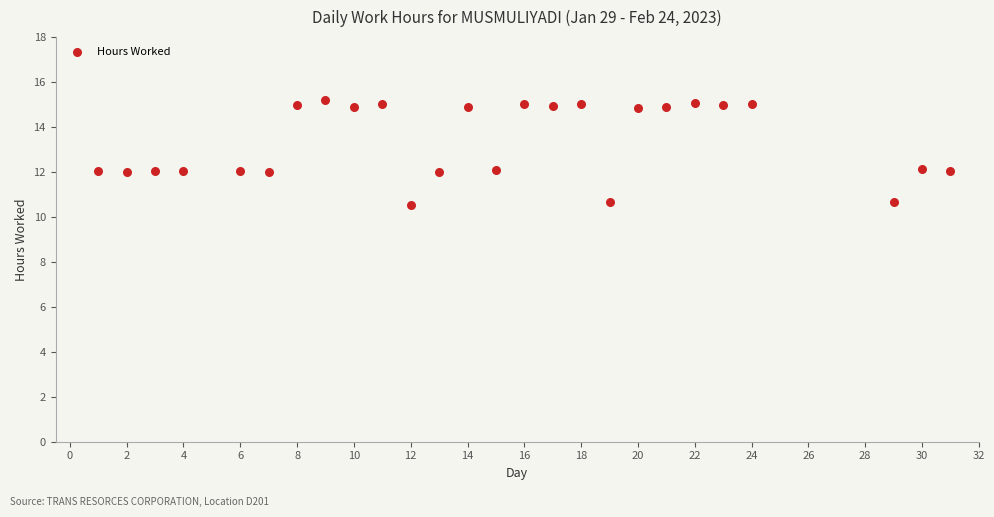

What is the range of X values (max minus min)?

30.0